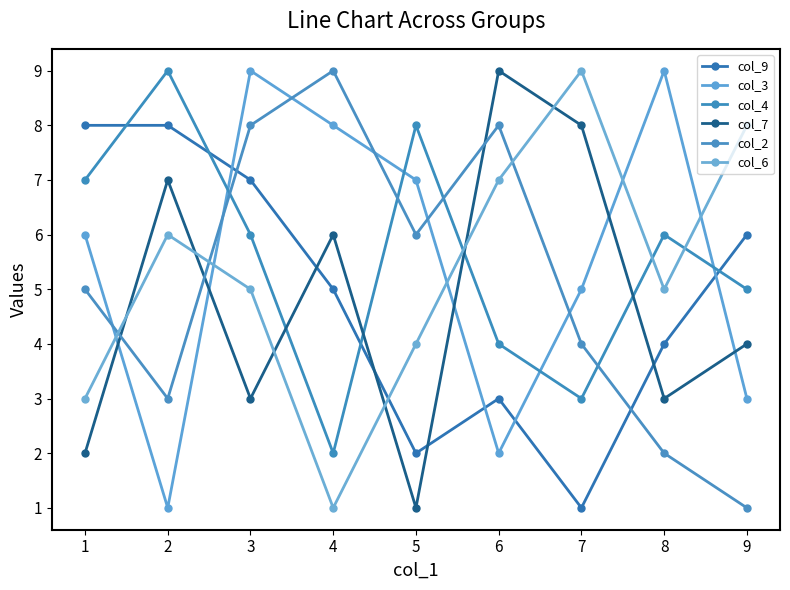

What is the sum of the col_9 values at 6 and 7?

4